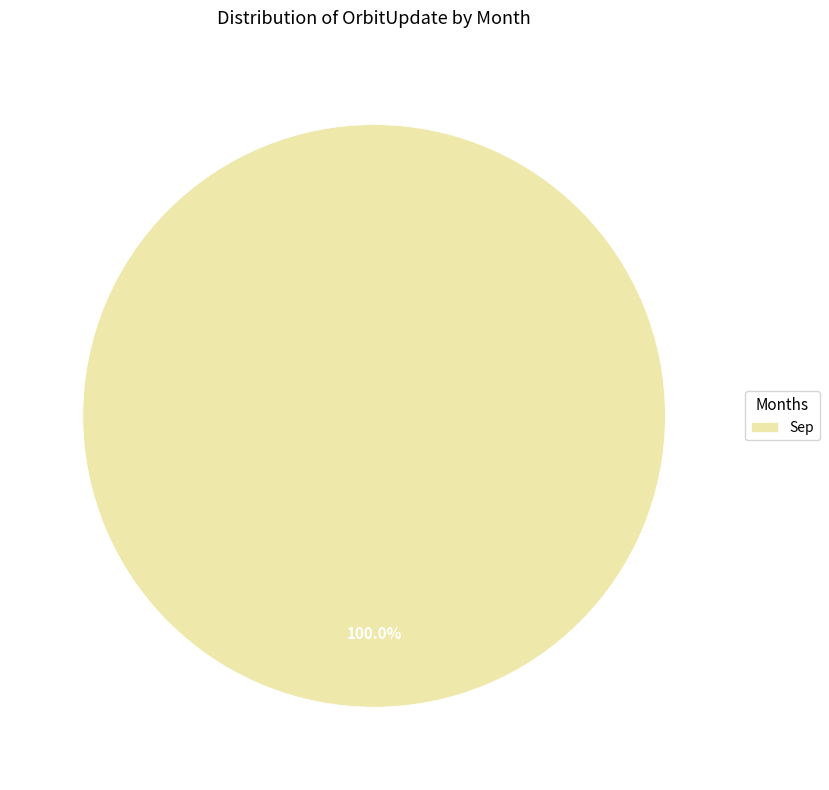

Does any single category account for the majority?

Yes